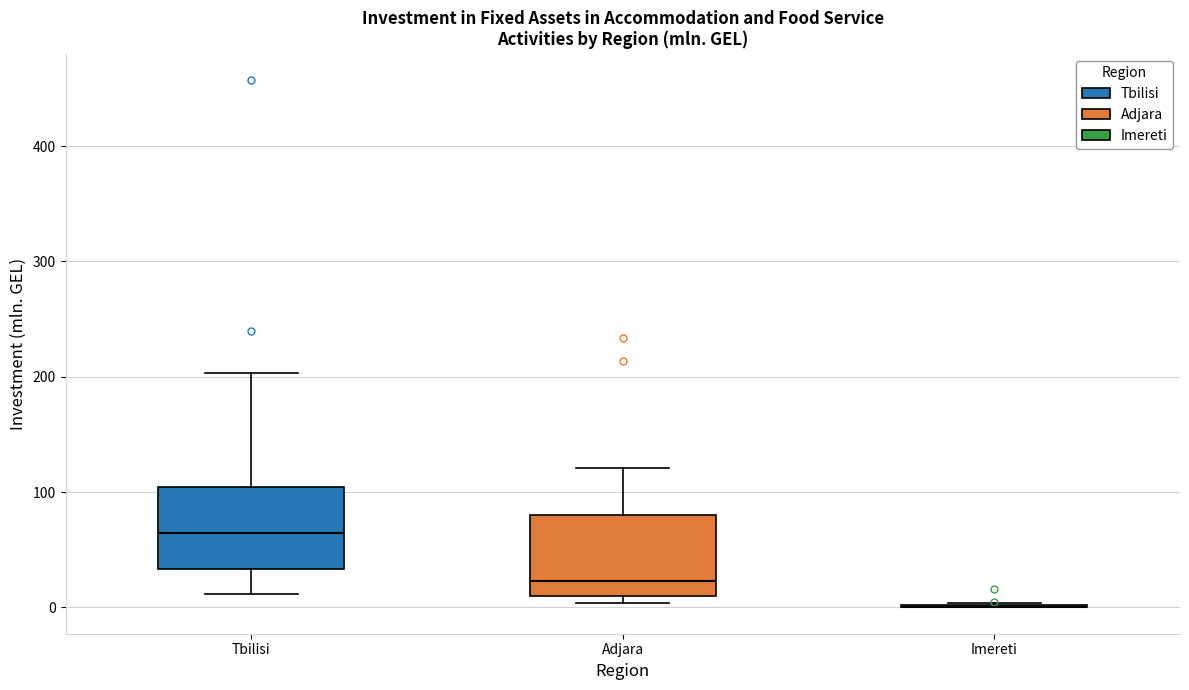

Reading left to right, read every box against the y-axis: the position of its median line, the range the box covers, and the ends of its whiskers. The values are not printed on the chart, so give them approximately, as read against the axis.

Tbilisi: median 60, box 30 to 100, whiskers 10 to 200
Adjara: median 20, box 10 to 80, whiskers 0 to 120
Imereti: box collapsed to a line at 0, whiskers 0 to 0